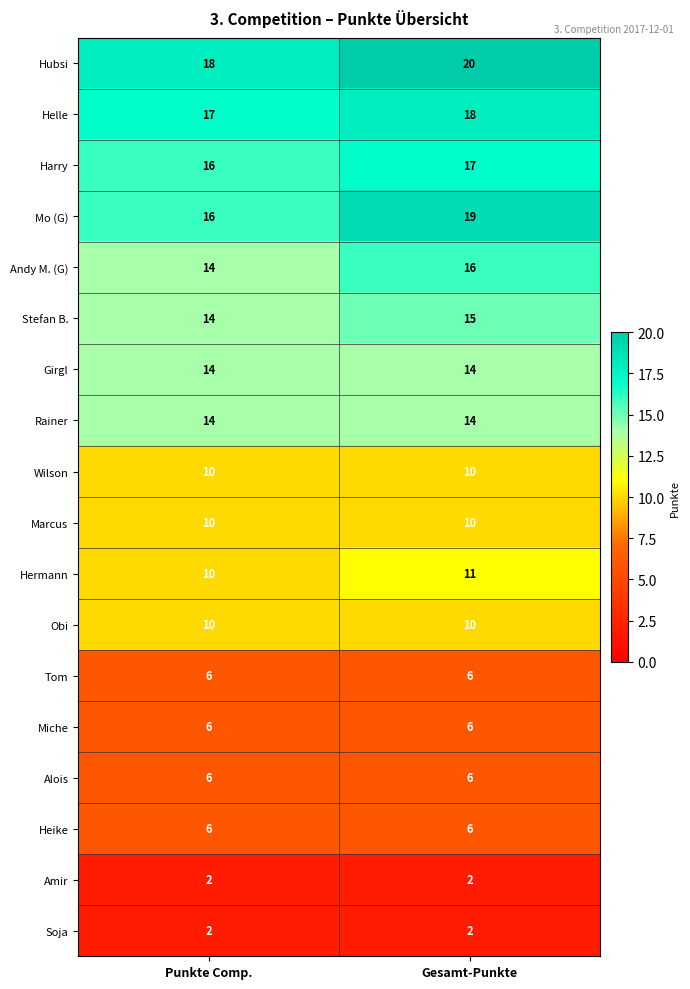

Which category has the lowest value in the Hermann series?

Punkte Comp.